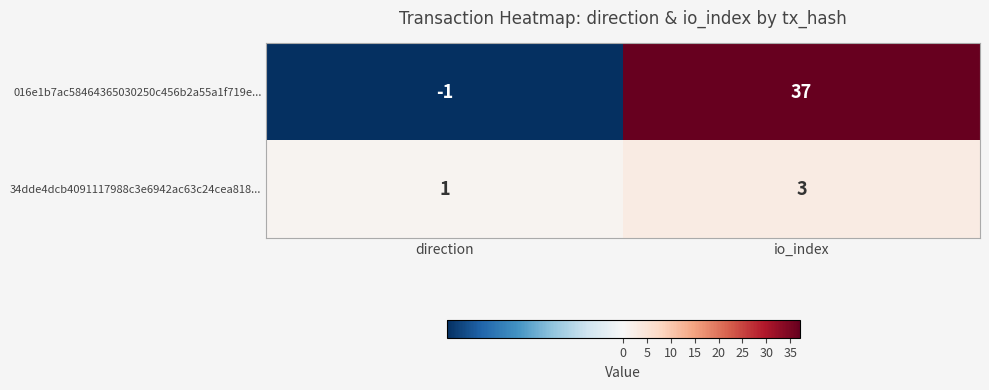

Reading left to right, extract all data points from this chart.

016e1b7ac58464365030250c456b2a55a1f719e...: direction=-1	io_index=37
34dde4dcb4091117988c3e6942ac63c24cea818...: direction=1	io_index=3